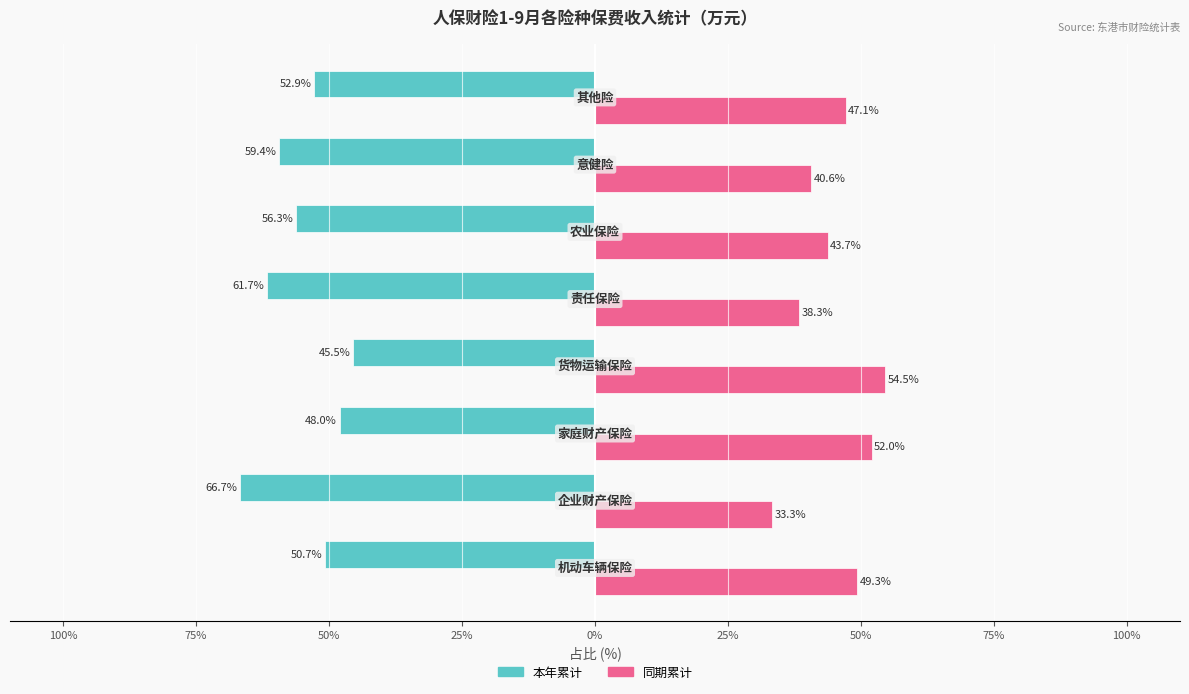

What is the difference between the second highest and second lowest values in the 同期累计 series?

13.7